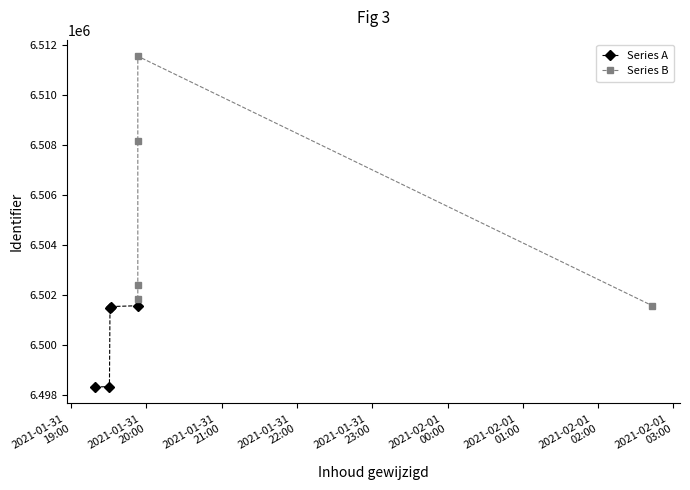

True or false: Series B and Series A cross at least once.

False